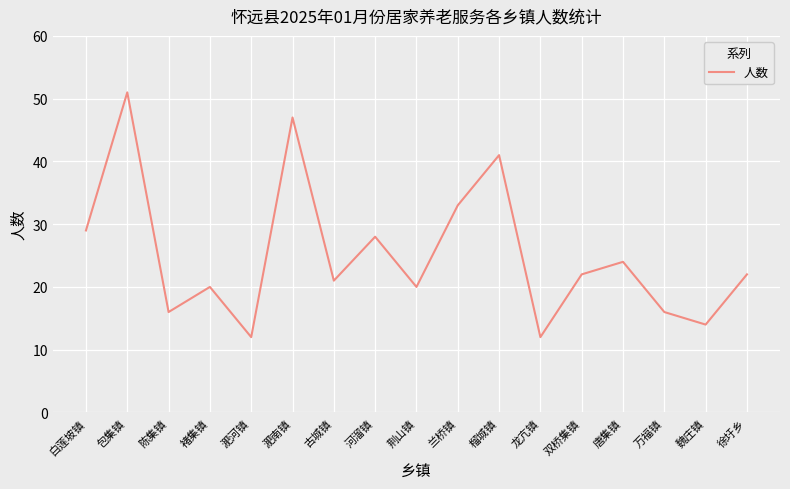

Read the value at 古城镇.

21